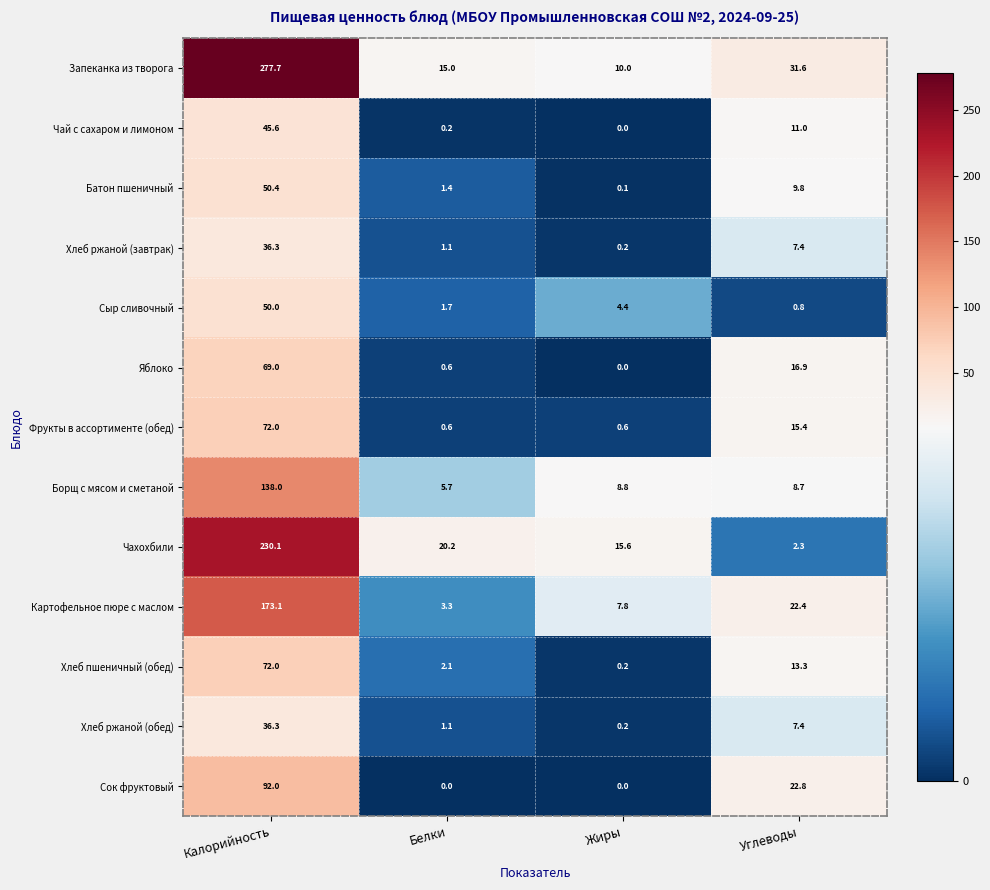

What is the sum of all Сок фруктовый values?

114.8